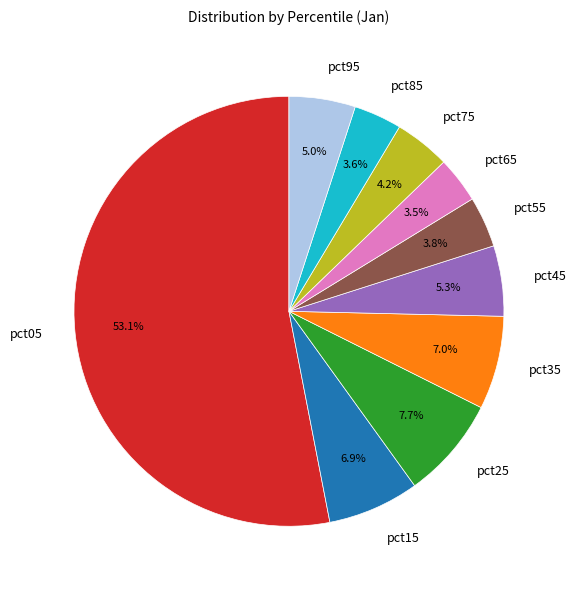

The pct45 slice represents 5% of the pie. True or false?

True